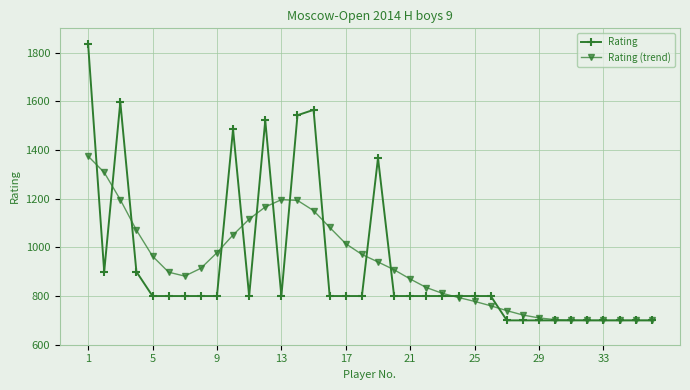

What is the value of the Rating point at the 12th from the left?

1522